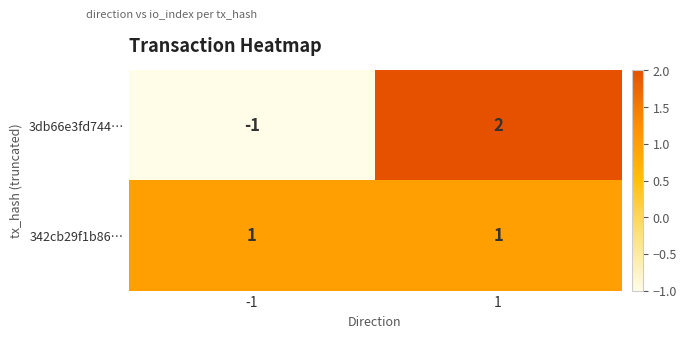

Is it true that 3db66e3fd744… equals -1 at -1?

True